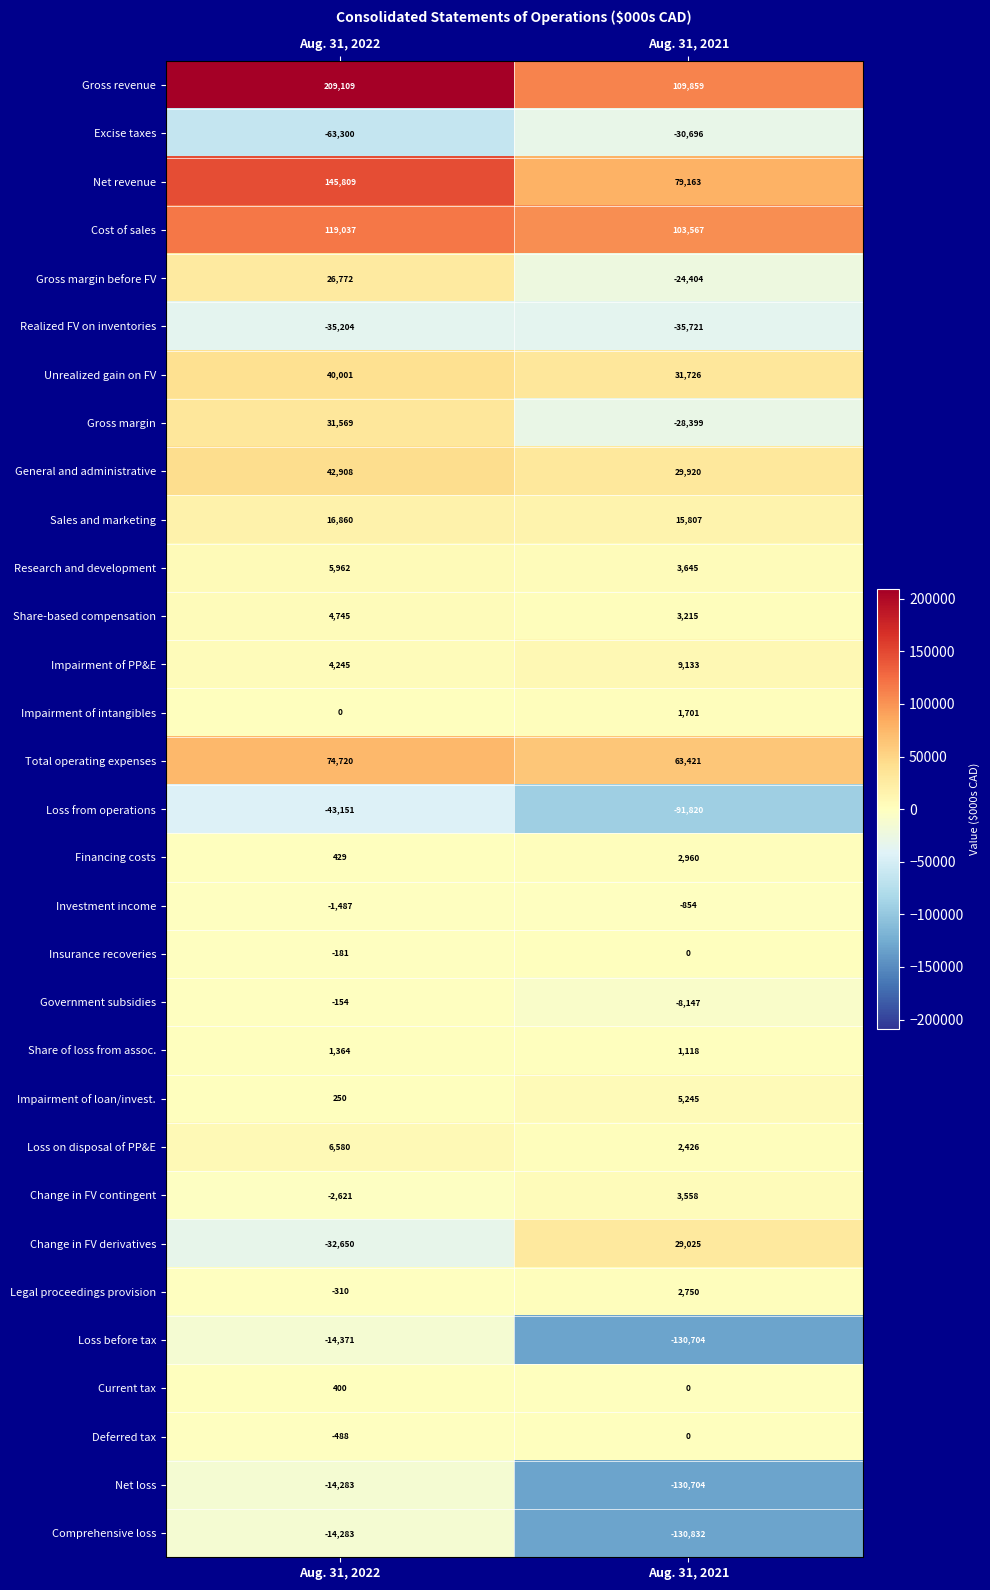

What is the approximate value of Sales and marketing at Aug. 31, 2022?

16860